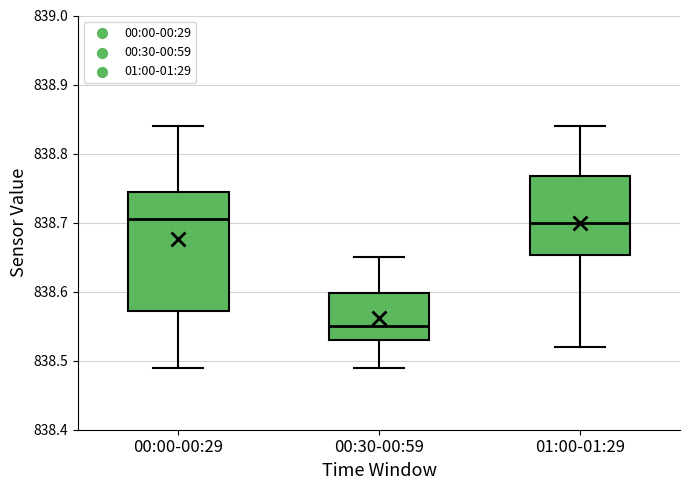

Where does the median line of the box for 01:00-01:29 sit on the y-axis? The values are not printed on the chart, so give them approximately, as read against the axis.

838.70